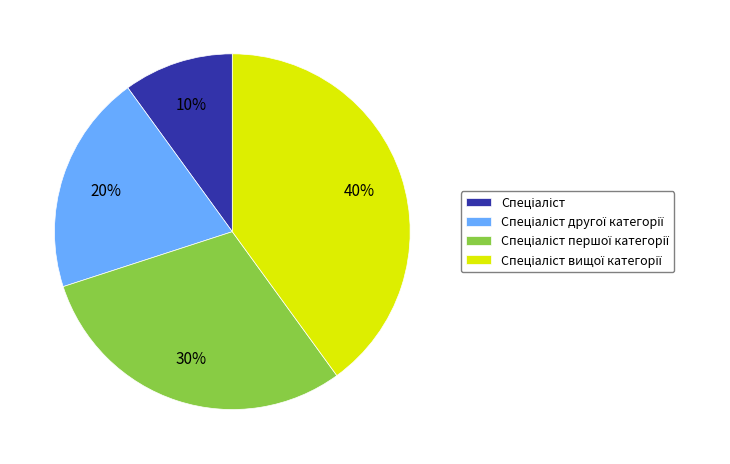

To the nearest percent, what is the average slice percentage?

25%